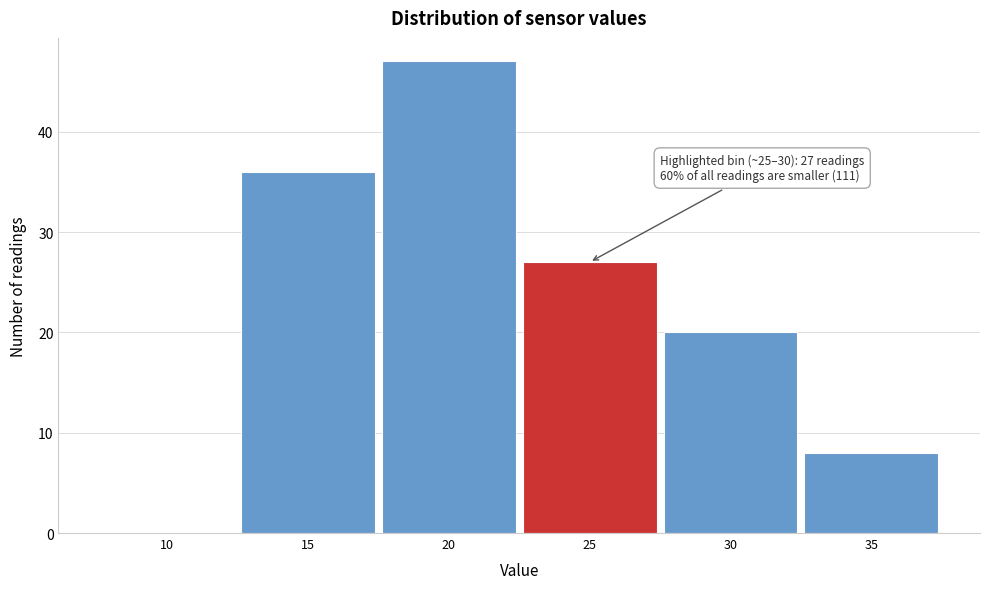

Reading left to right, transcribe all the data shown in this chart.

10=0	15=36	20=47	25=27	30=20	35=8